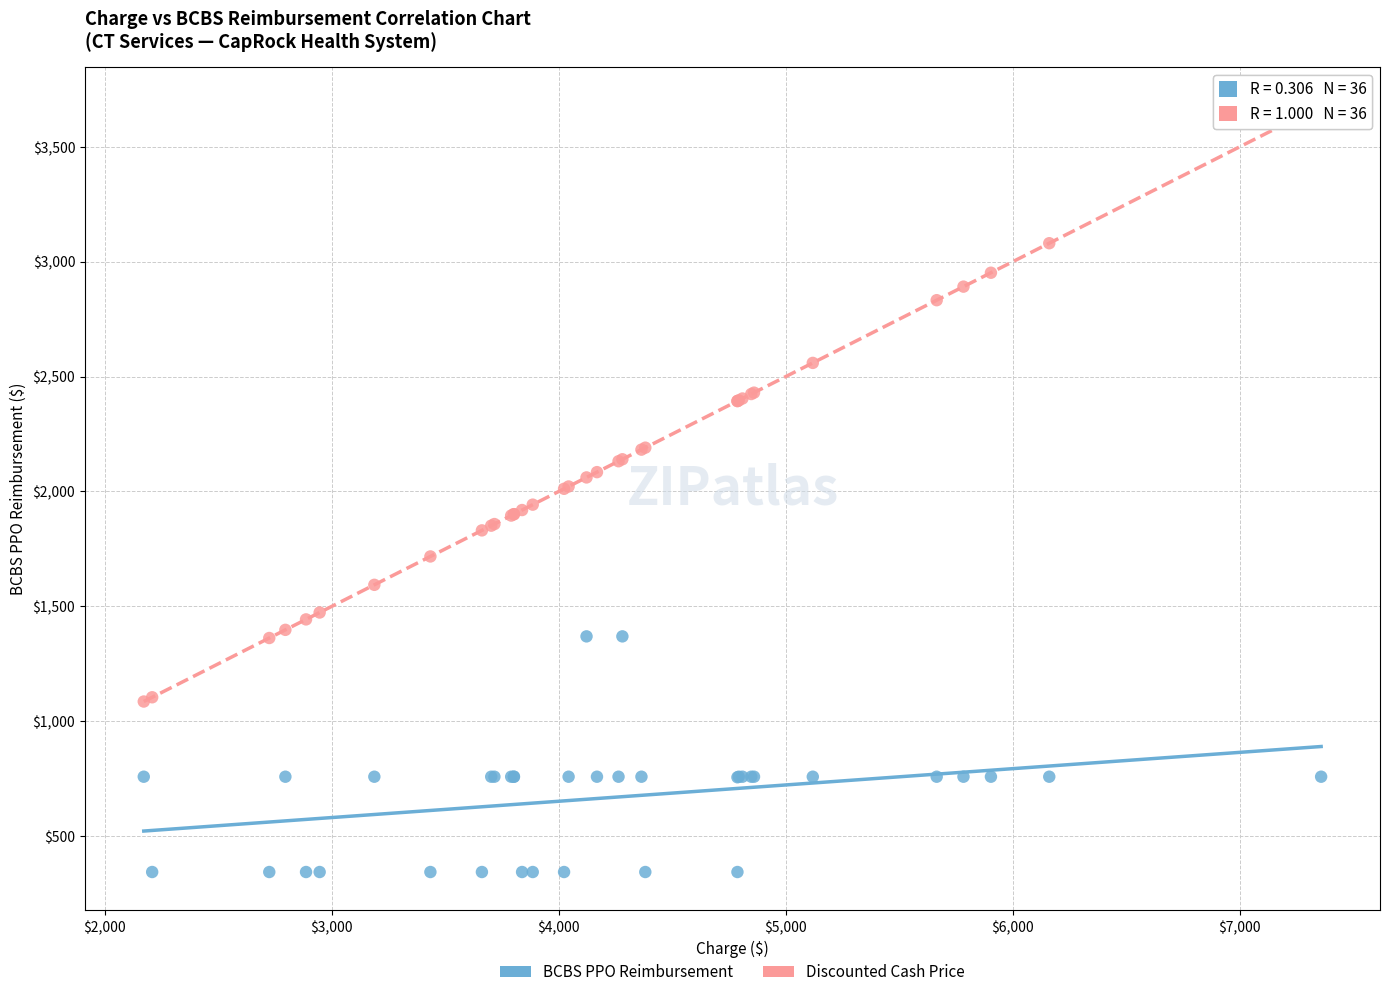

Which series contains the highest Y value?

Discounted Cash Price